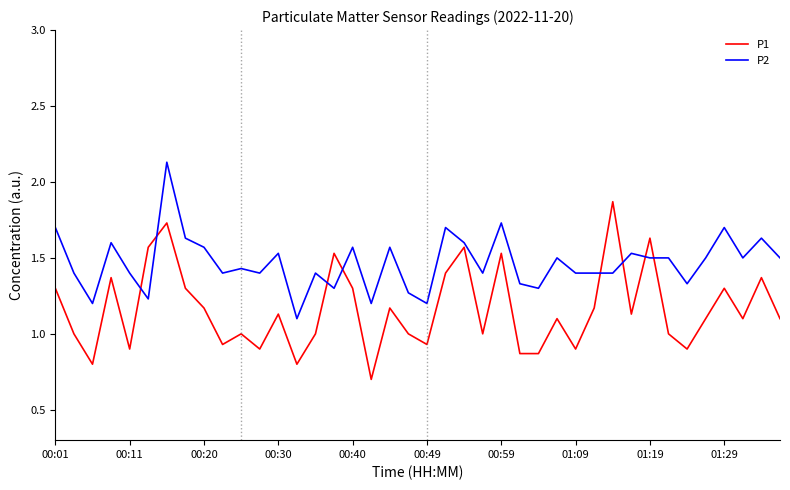

What is the difference between the maximum and minimum values in the P2 series?

1.0